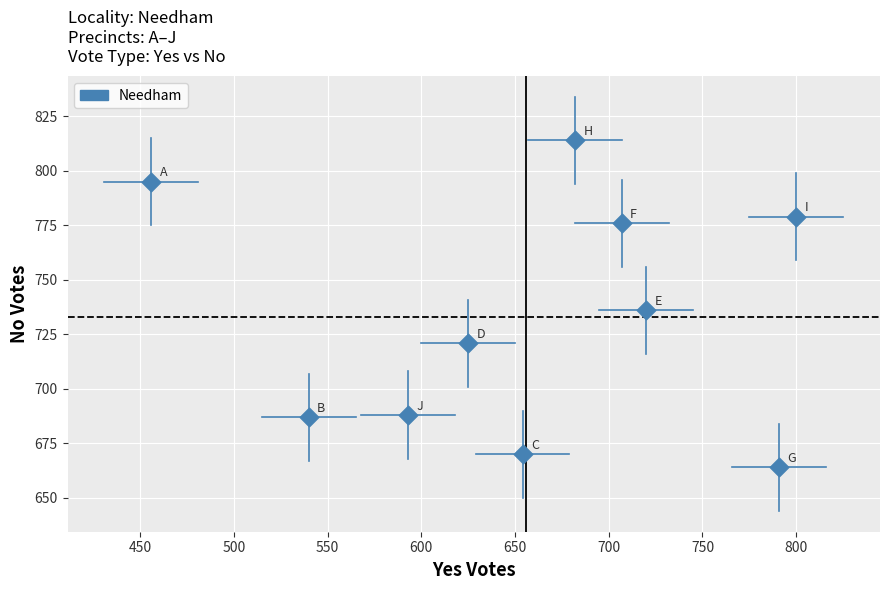

What is the range of X values (max minus min)?

344